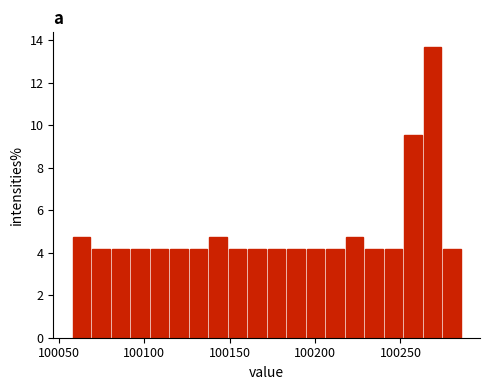

Around what value on the x-axis is the tallest bar? Give the approximate position of its centre, as read against the axis.

100270